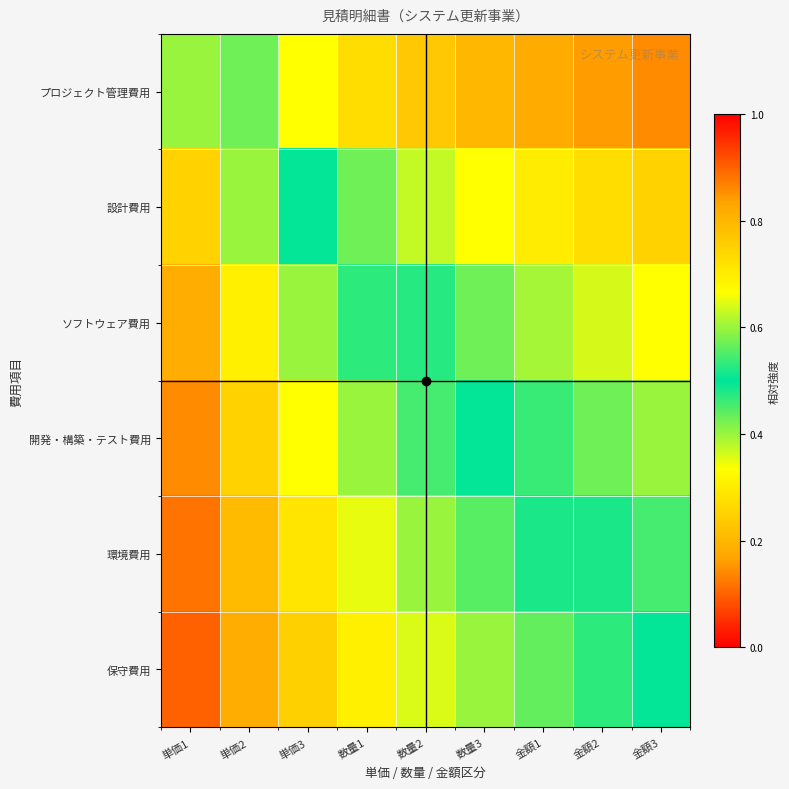

At 金額1, list the series in order from largest to smallest.

保守費用, 環境費用, 開発・構築・テスト費用, ソフトウェア費用, 設計費用, プロジェクト管理費用